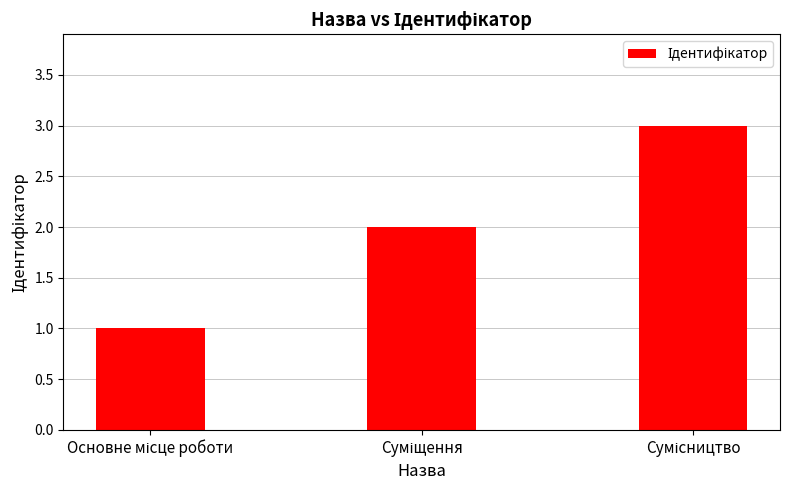

What is the greatest value displayed?

3